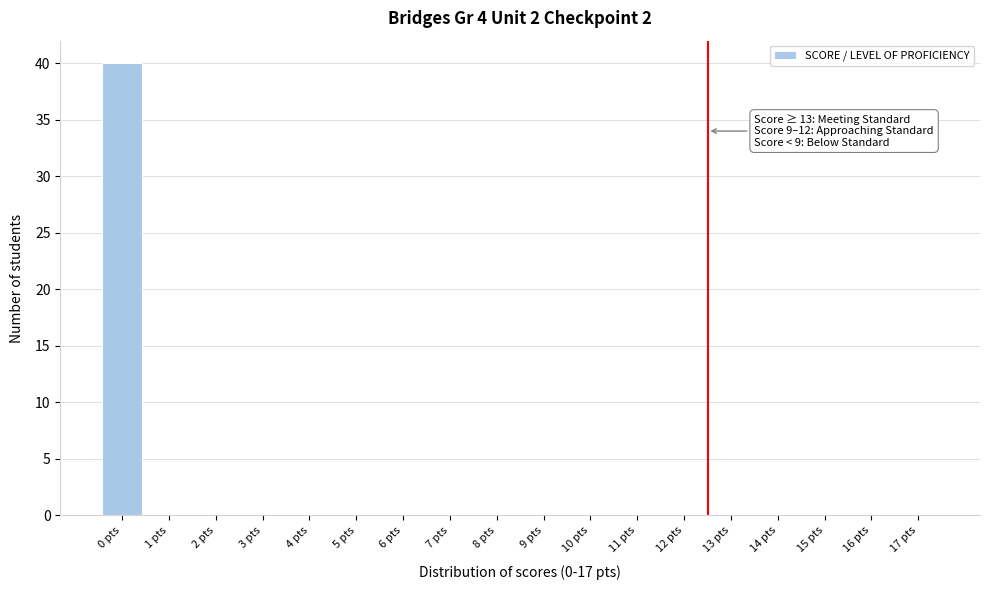

Reading left to right, transcribe all the data shown in this chart.

0 pts=40	1 pts=0	2 pts=0	3 pts=0	4 pts=0	5 pts=0	6 pts=0	7 pts=0	8 pts=0	9 pts=0	10 pts=0	11 pts=0	12 pts=0	13 pts=0	14 pts=0	15 pts=0	16 pts=0	17 pts=0